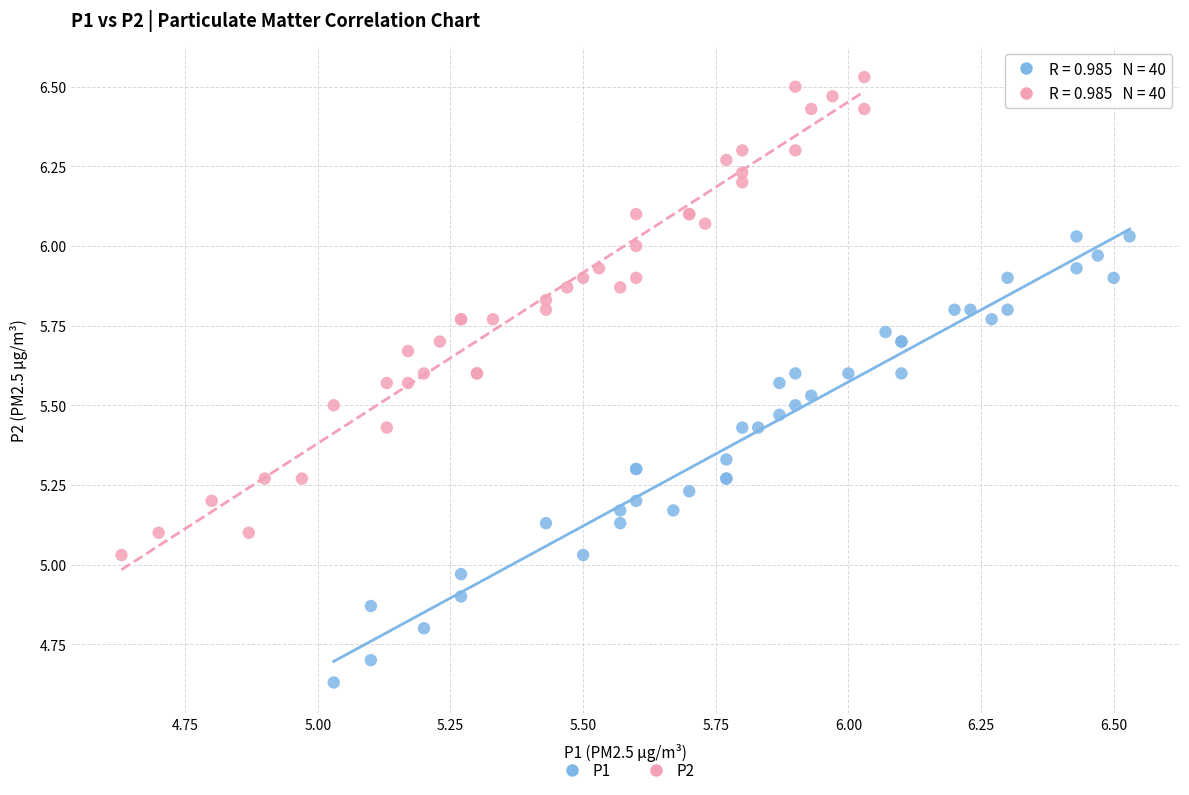

Which series has the widest spread of Y values?

P2